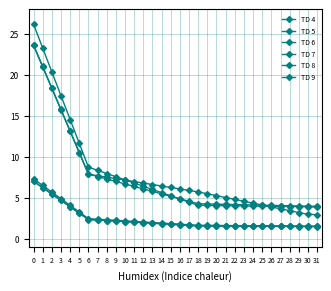

How many lines are shown in the chart?

6